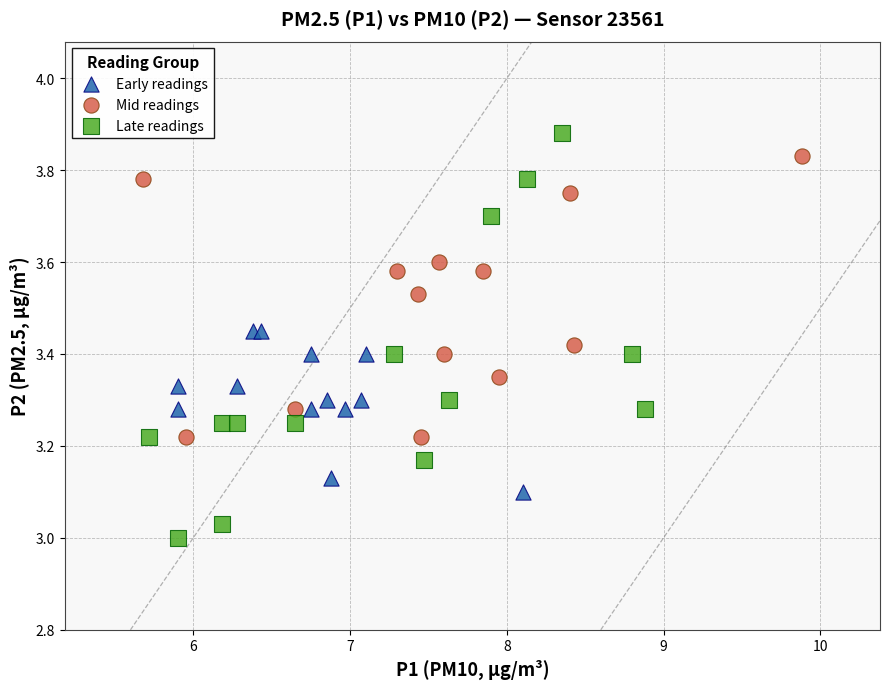

Which series has the largest Y range (max minus min)?

Late readings